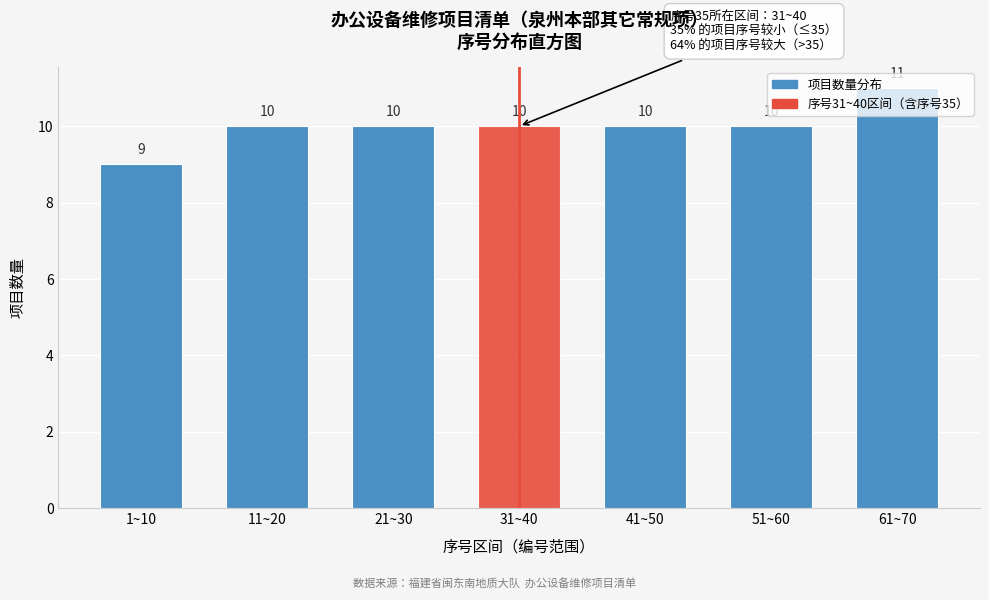

What is the maximum value shown in the chart?

11